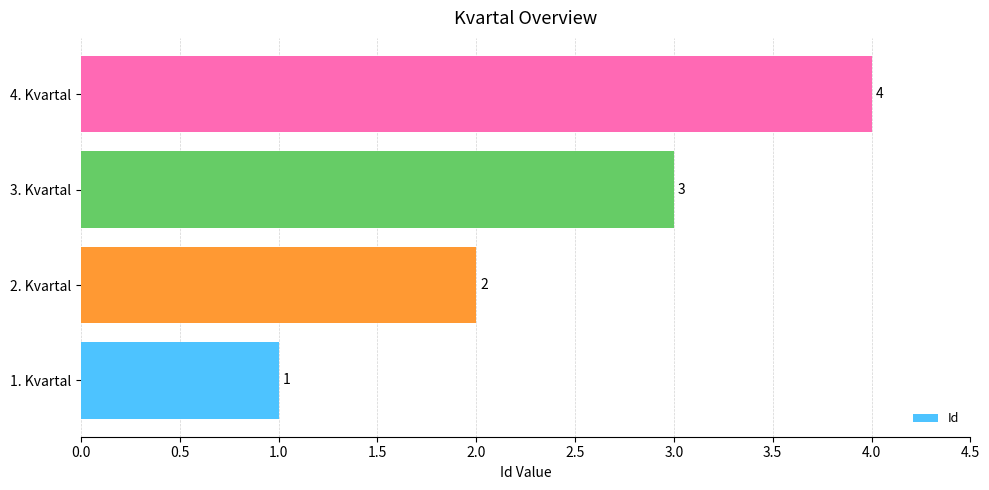

Which label corresponds to the largest value in the chart?

4. Kvartal